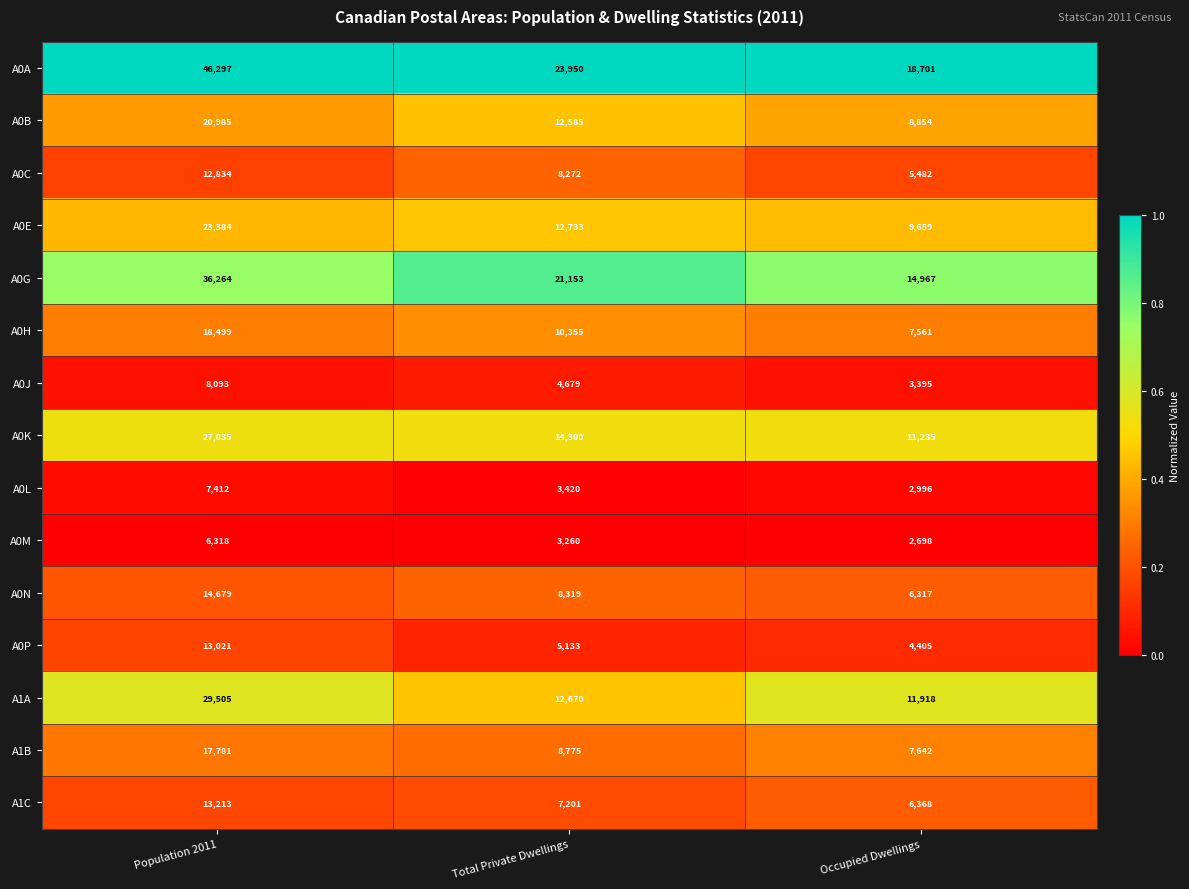

Which category has the lowest value in the A0C series?

Occupied Dwellings